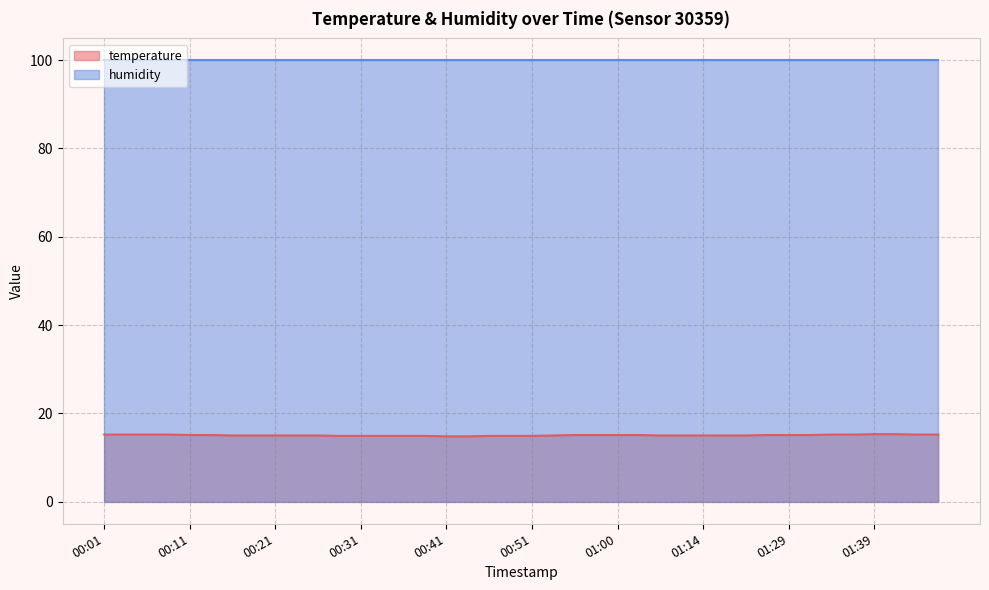

What is the label of the 3rd point from the left?

00:06